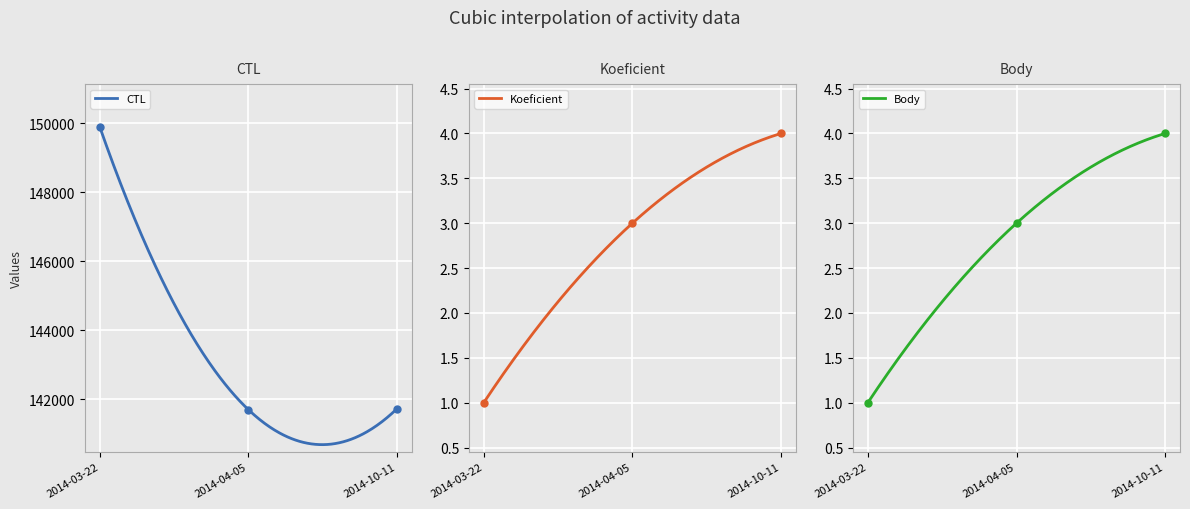

Which series reaches the maximum Y coordinate?

CTL